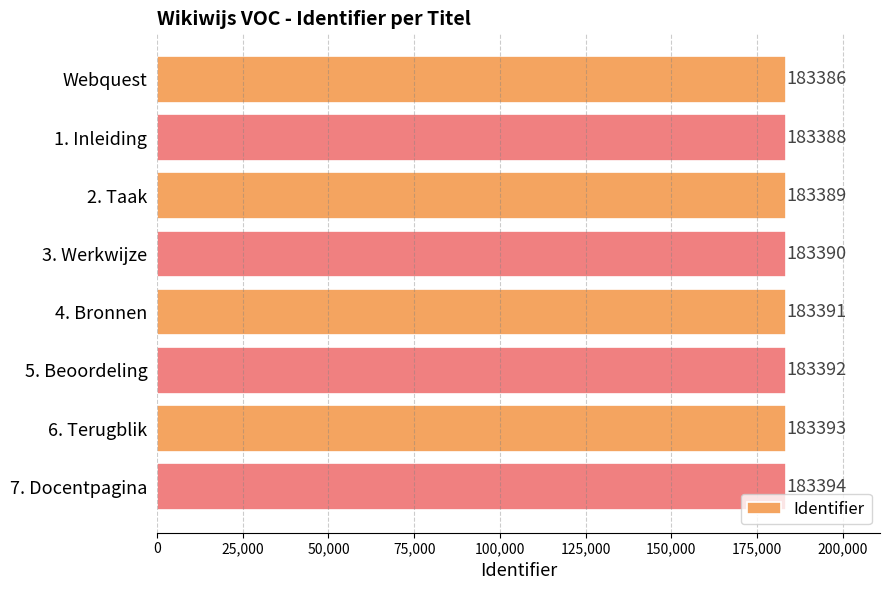

Reading top to bottom, extract all data points from this chart.

Webquest=183386	1. Inleiding=183388	2. Taak=183389	3. Werkwijze=183390	4. Bronnen=183391	5. Beoordeling=183392	6. Terugblik=183393	7. Docentpagina=183394